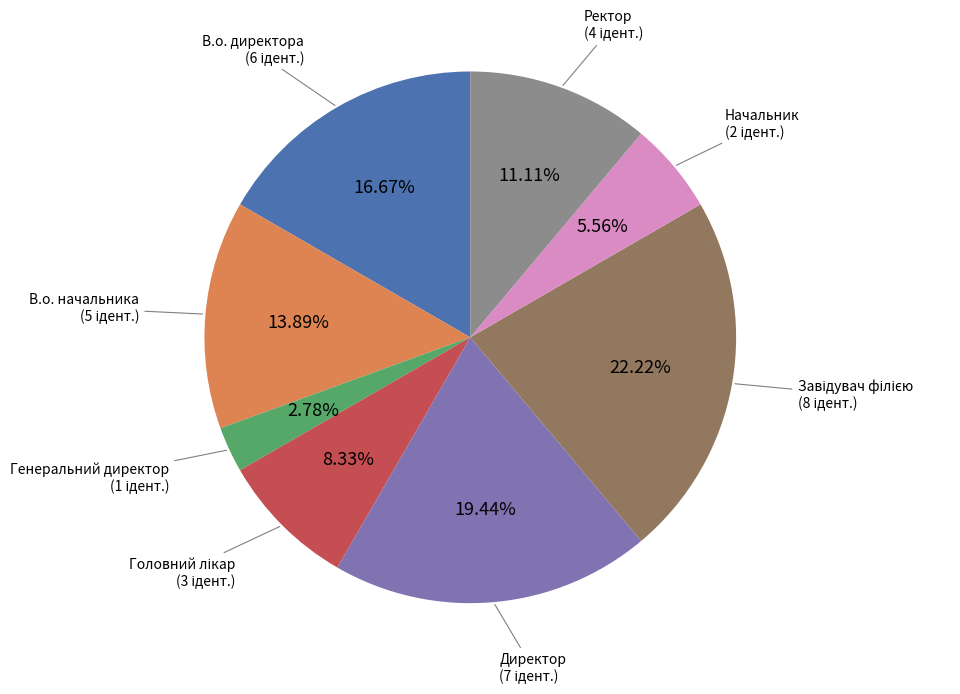

Is there any slice that represents more than half of the pie?

No